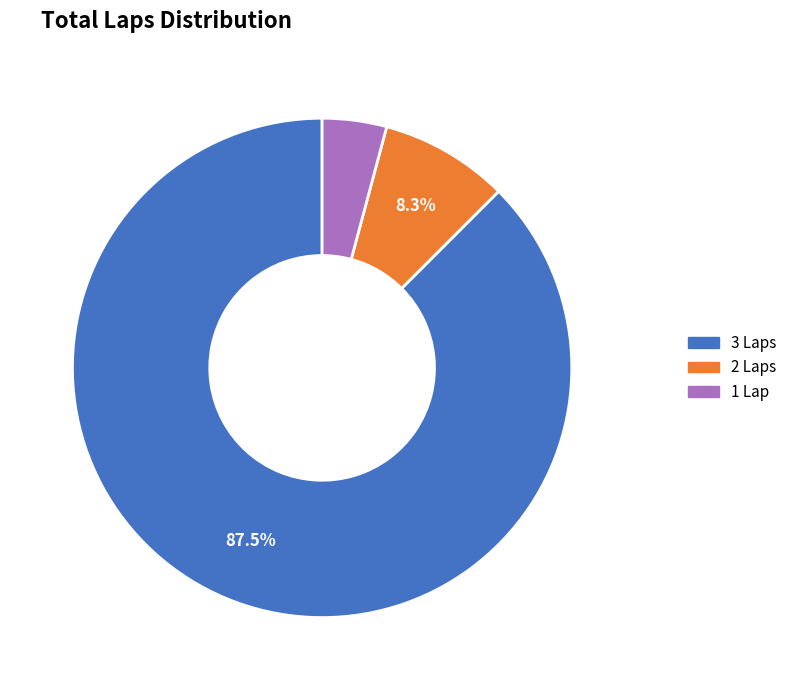

Is there any slice that represents more than half of the pie?

Yes